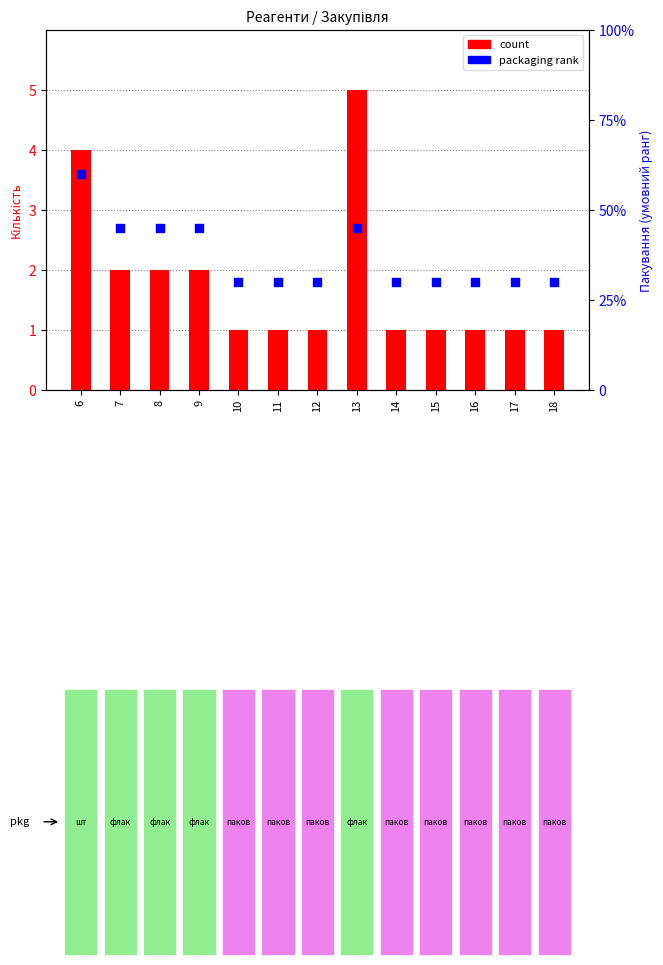

Which series has the largest Y range (max minus min)?

packaging rank